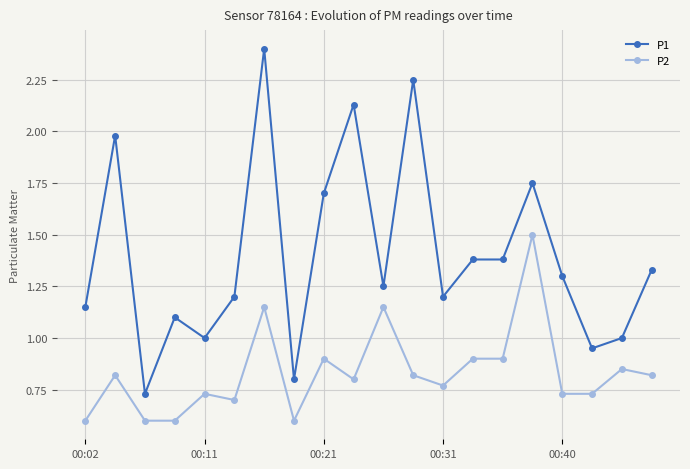

List the series in order of their peak value, highest first.

P1, P2